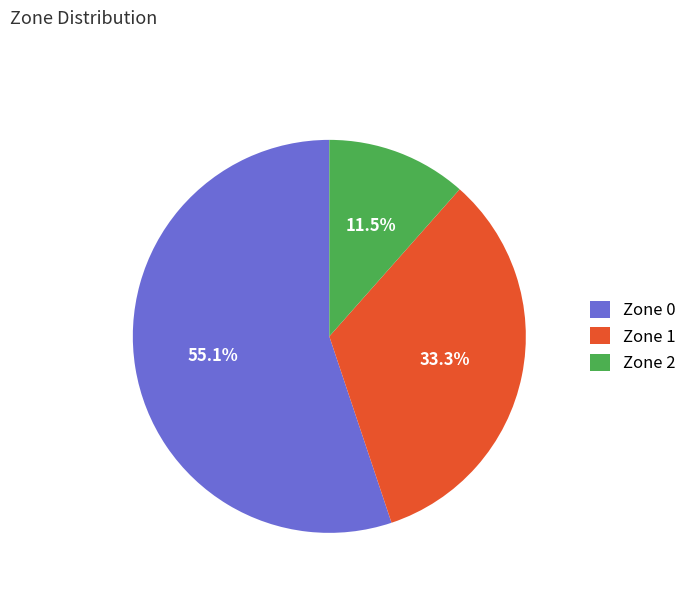

What is the largest slice in the pie chart?

Zone 0